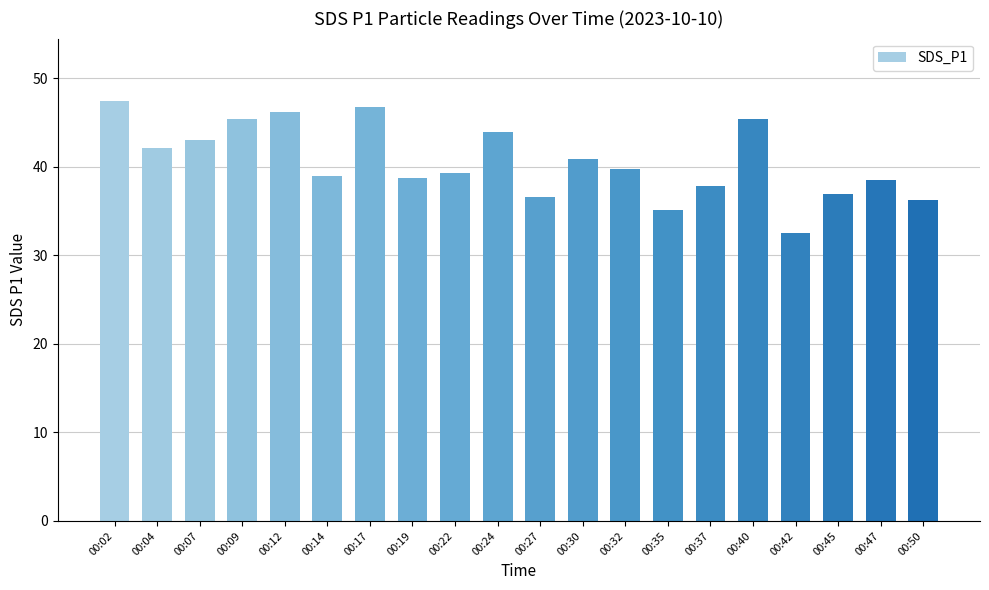

What is the value of the 8th bar from the left?

38.7